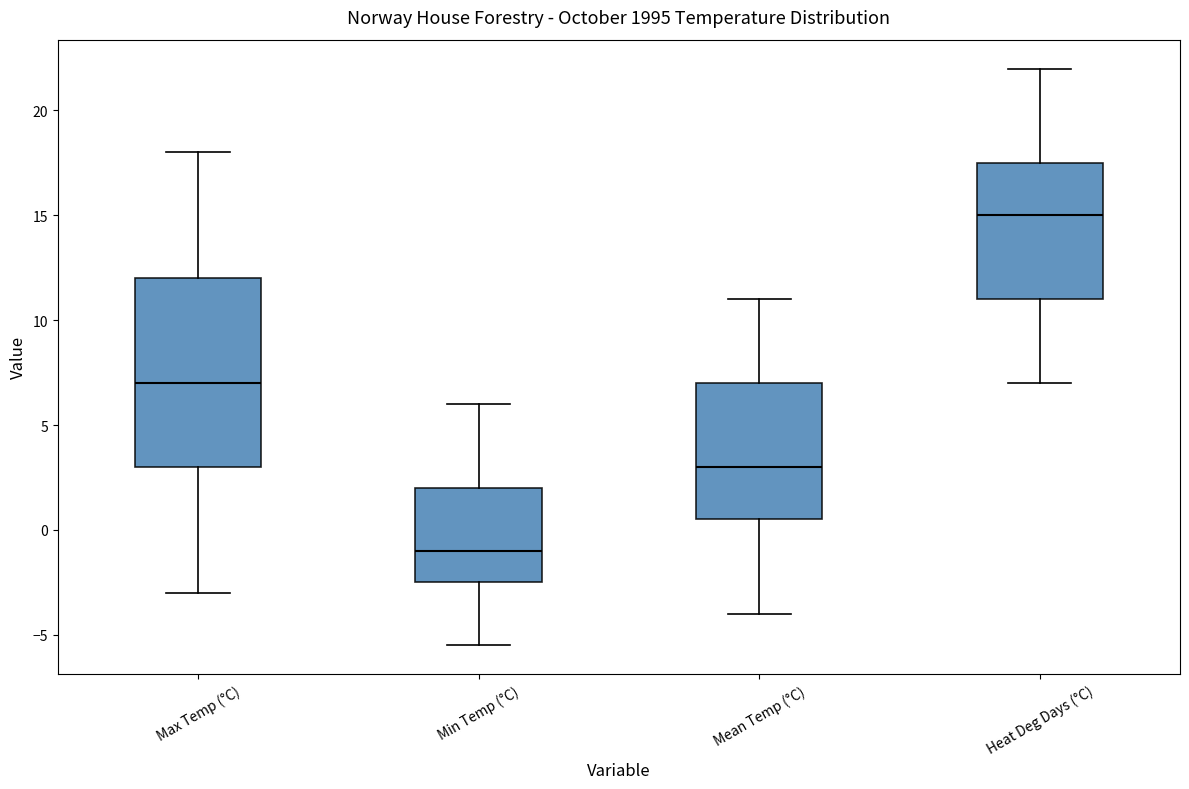

Reading left to right, transcribe this box plot: for each box, give where its median line is, the range the box spans, and where its two whiskers end, as read against the y-axis. The values are not printed on the chart, so give them approximately, as read against the axis.

Max Temp (°C): median 7.0, box 3.0 to 12.0, whiskers -3.0 to 18.0
Min Temp (°C): median -1.0, box -2.5 to 2.0, whiskers -5.5 to 6.0
Mean Temp (°C): median 3.0, box 0.5 to 7.0, whiskers -4.0 to 11.0
Heat Deg Days (°C): median 15.0, box 11.0 to 17.5, whiskers 7.0 to 22.0